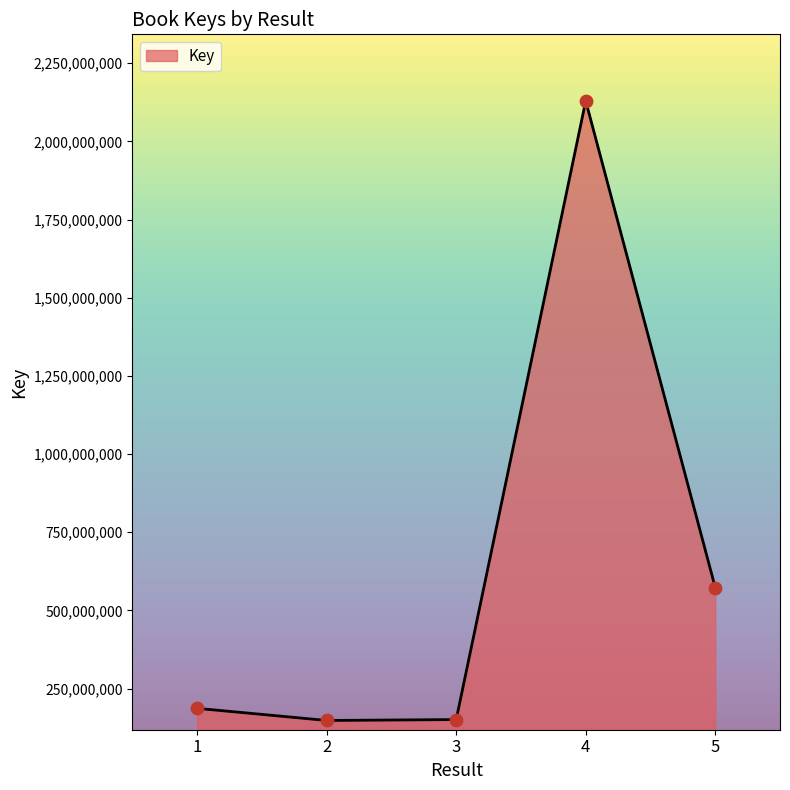

What is the ratio of the value at 3 to the value at 5?

0.3